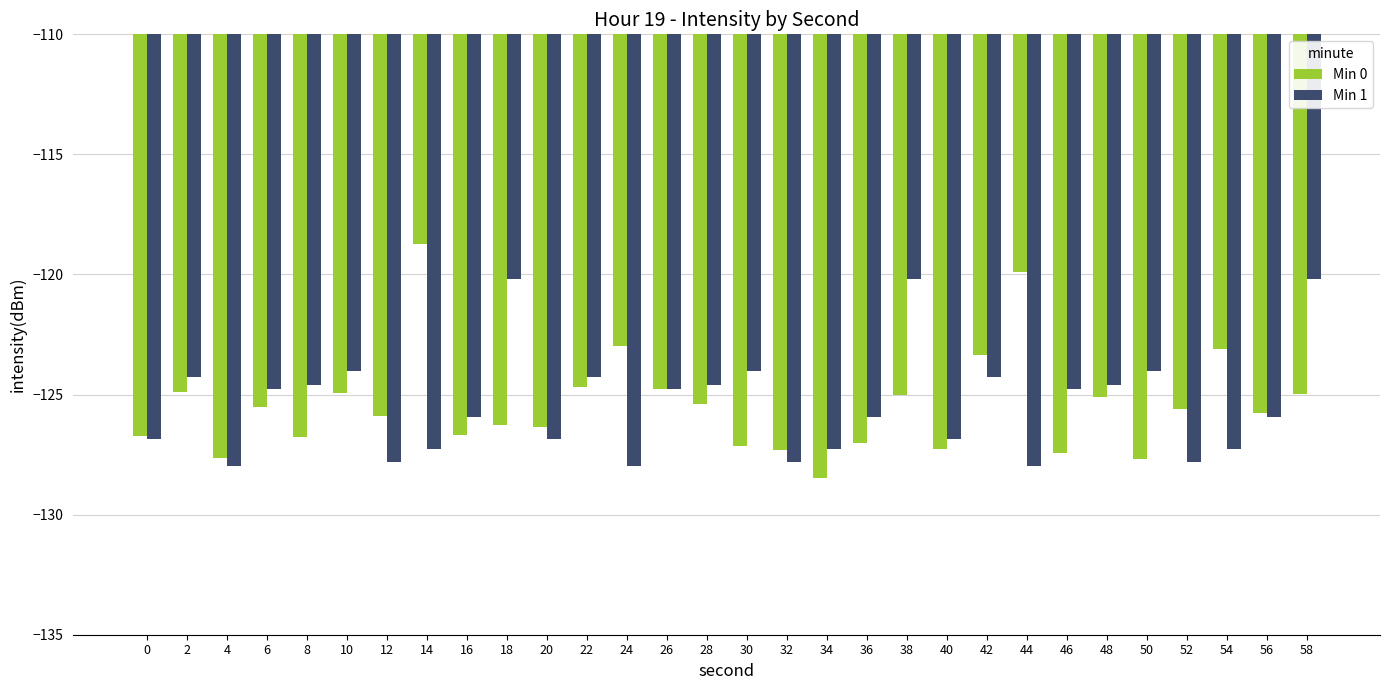

List the series in order of their peak value, highest first.

Min 0, Min 1